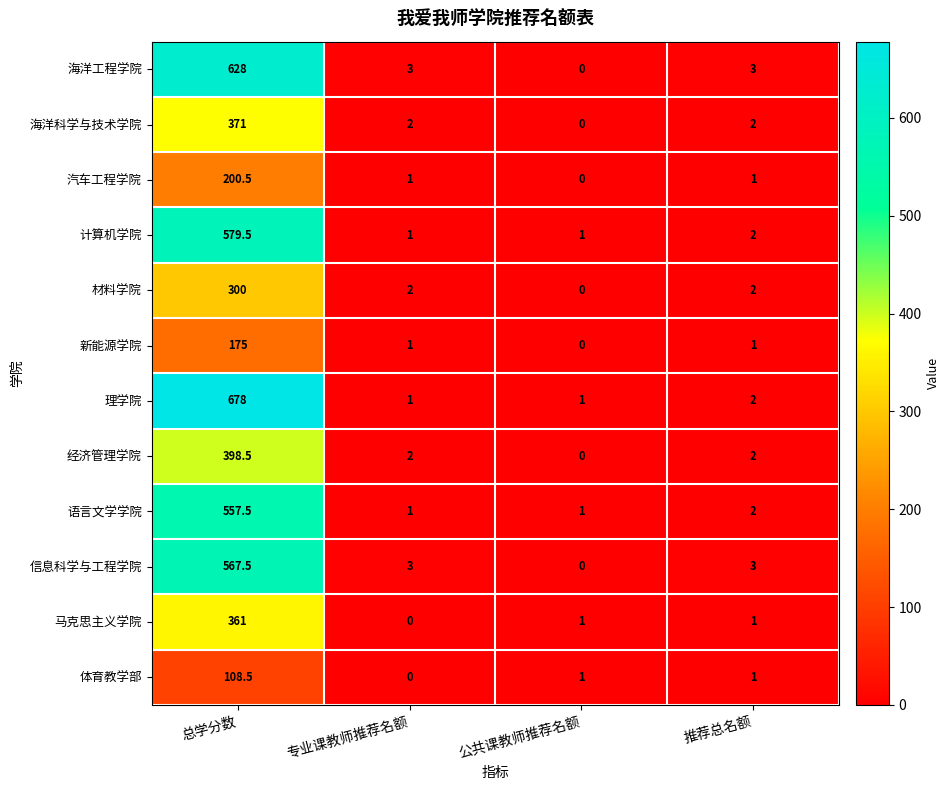

At how many categories does at least one series exceed 432?

1